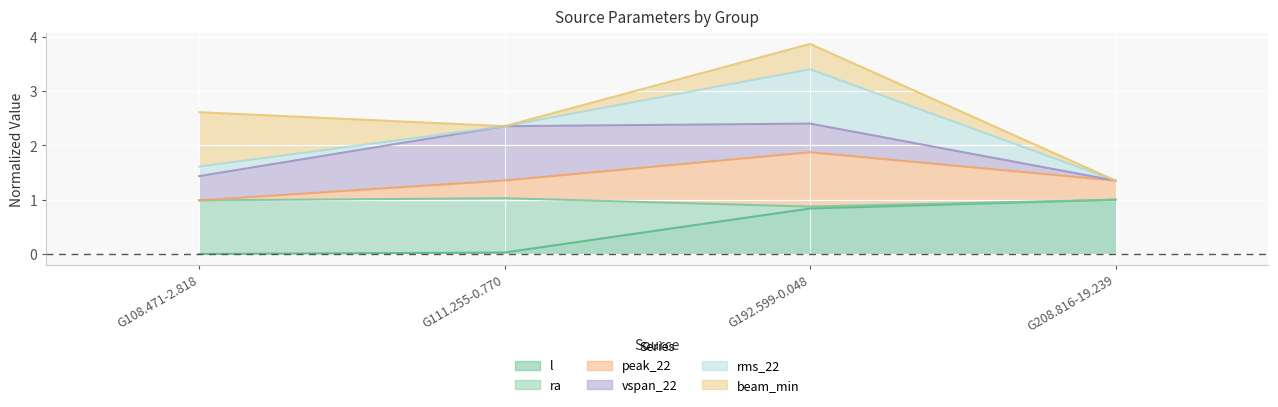

True or false: rms_22 and peak_22 intersect in this chart.

False